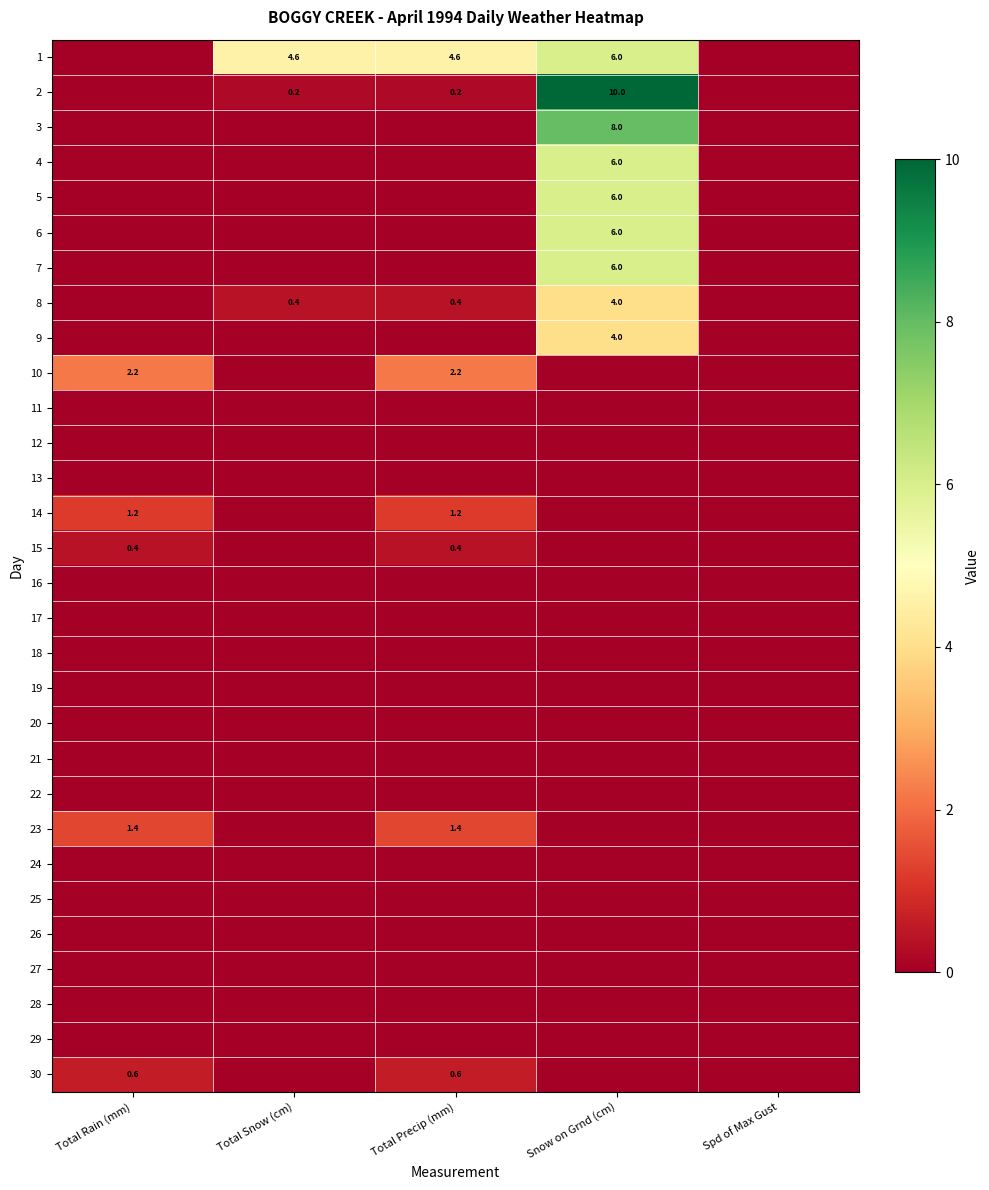

True or false: 4 has a value of 0.0 at Spd of Max Gust.

True